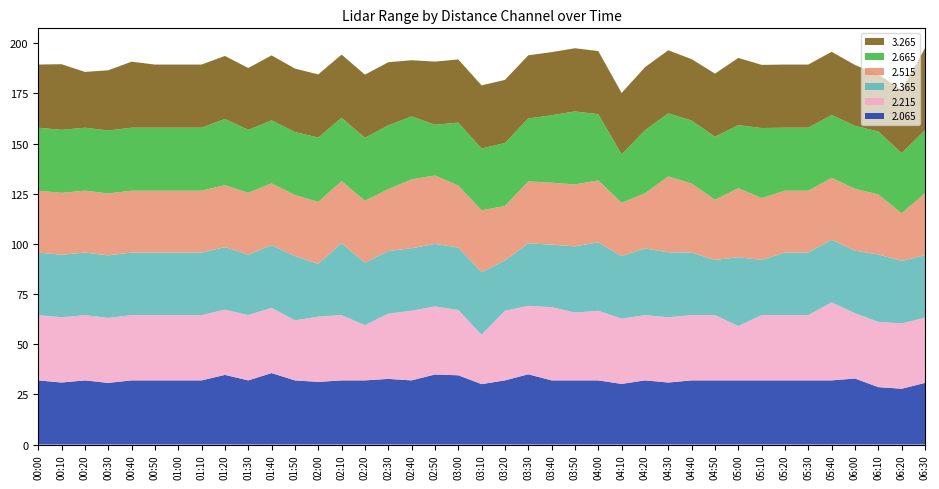

What is the total value across all series at 05:40?

195.7